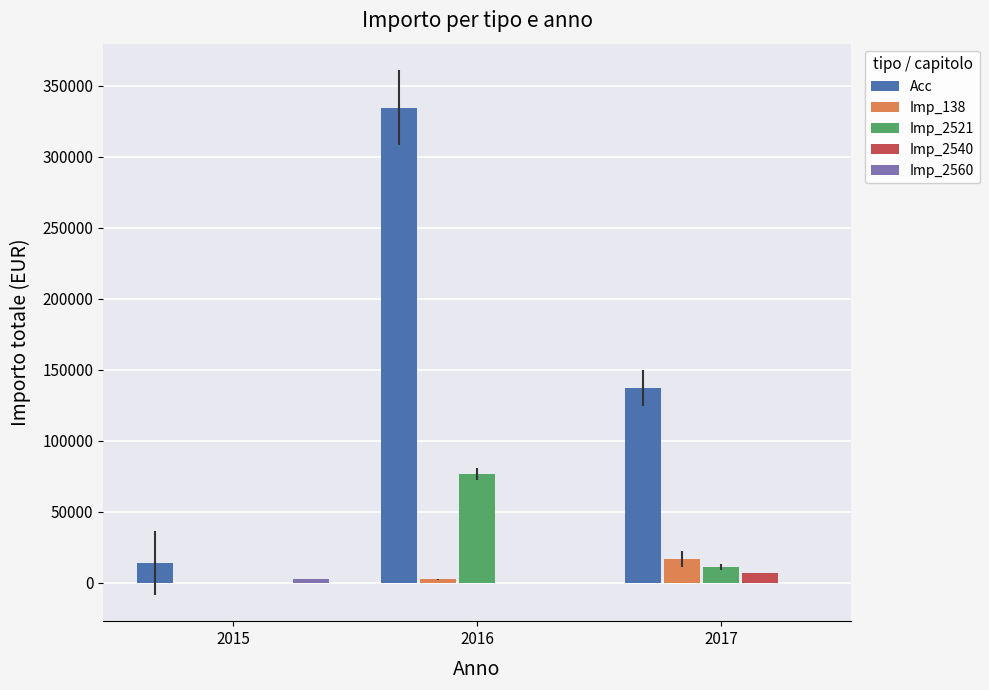

Which series has the largest range (max minus min)?

Acc